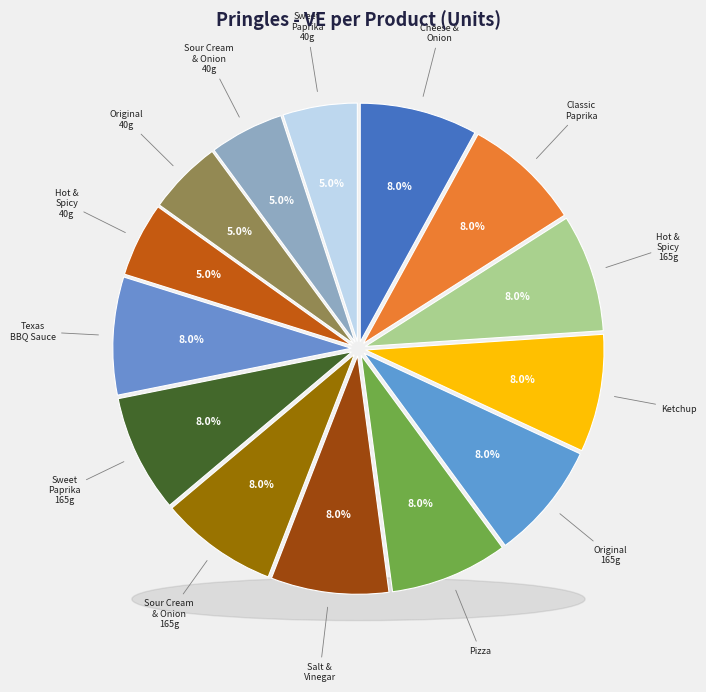

How many slices are in this pie chart?

14